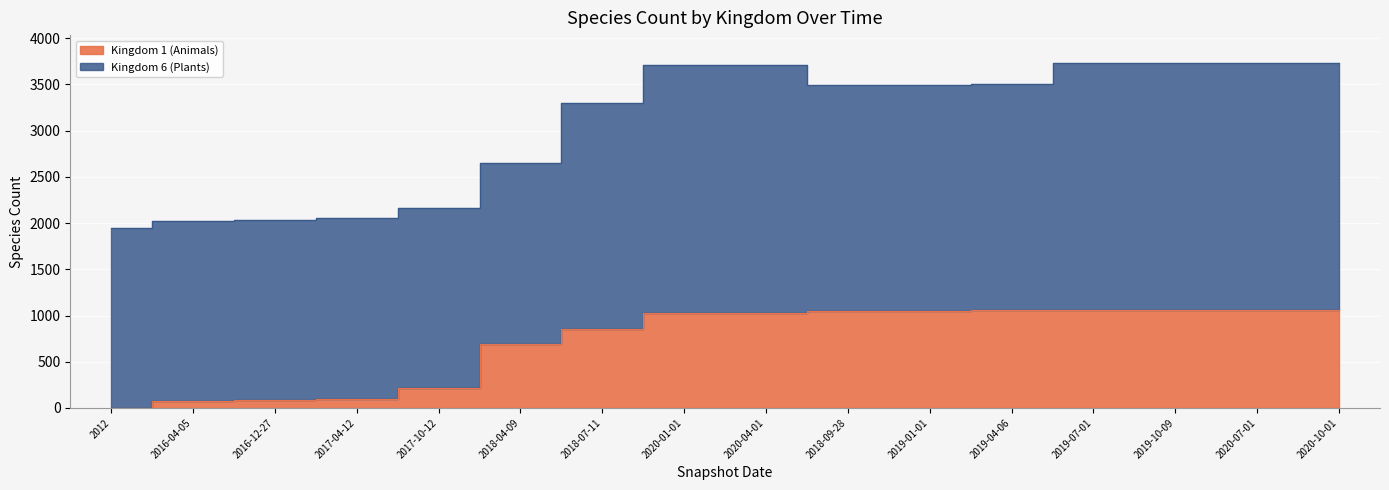

List the labels in order of value, largest first.

2019-04-06, 2019-07-01, 2019-10-09, 2020-07-01, 2020-10-01, 2018-09-28, 2019-01-01, 2020-01-01, 2020-04-01, 2018-07-11, 2018-04-09, 2017-10-12, 2017-04-12, 2016-12-27, 2016-04-05, 2012